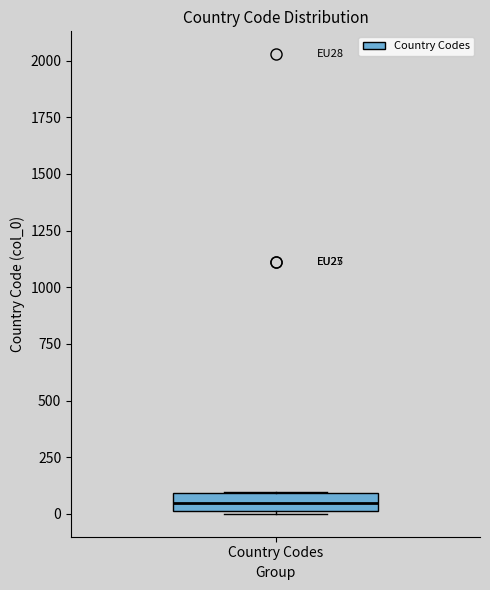

Read this box plot against the y-axis: the position of the median line, the range covered by the box, and the ends of both whiskers. The values are not printed on the chart, so give them approximately, as read against the axis.

median 50, box 0 to 100, whiskers 0 to 100